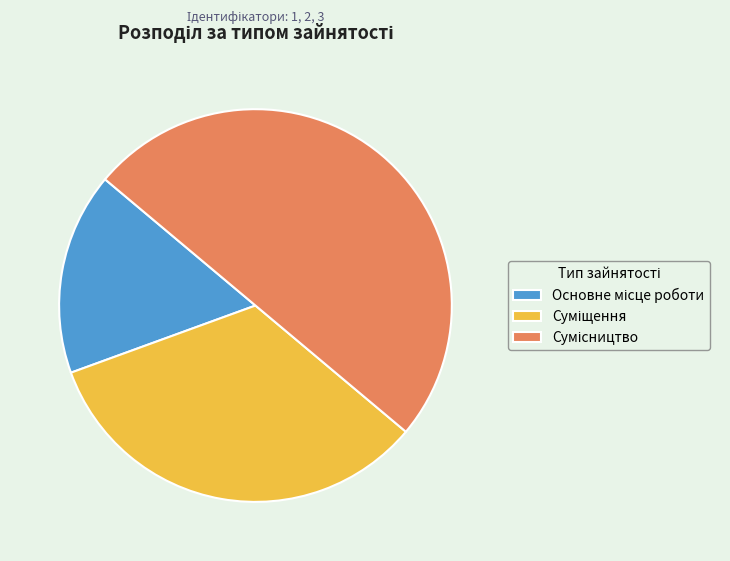

How many slices are in this pie chart?

3